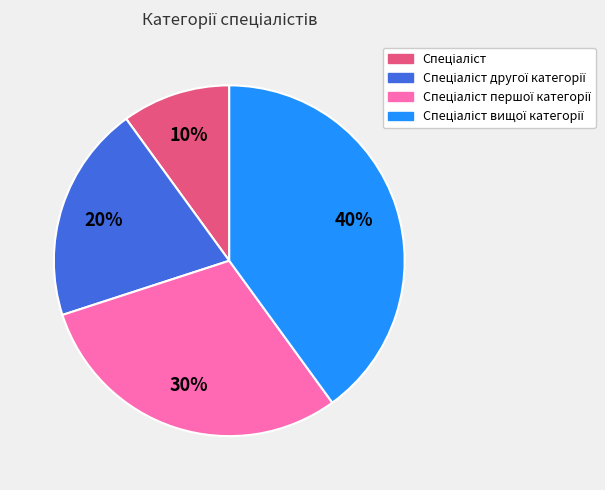

To the nearest percent, what is the average slice percentage?

25%